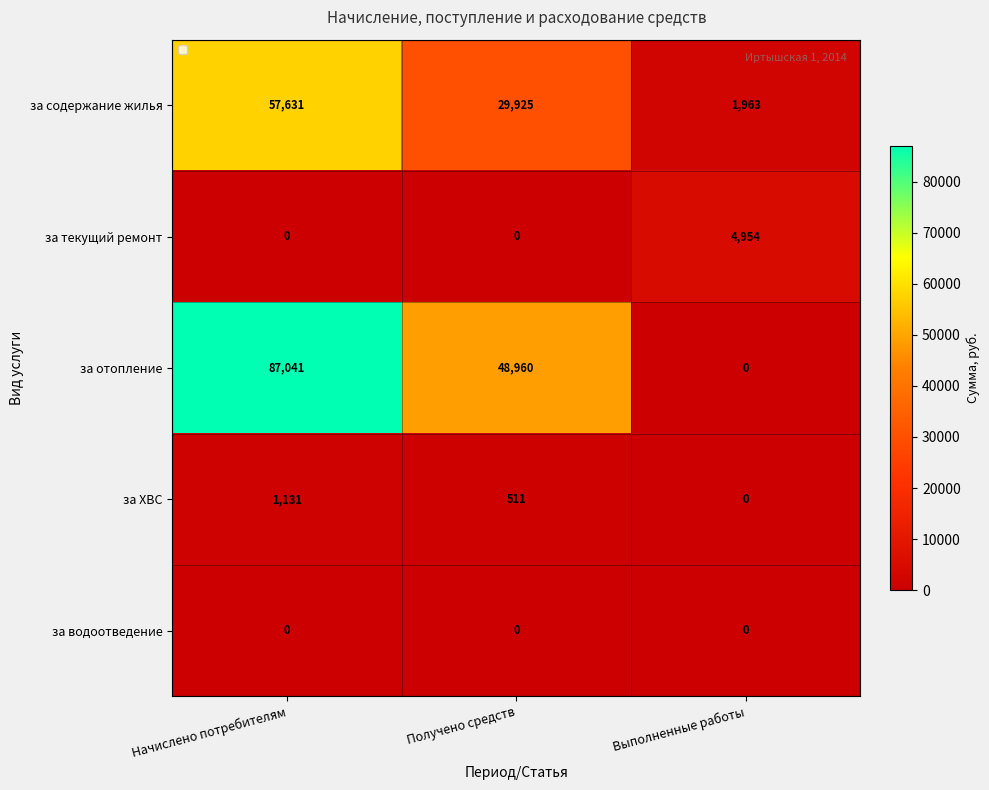

At how many categories does at least one series exceed 28033?

2